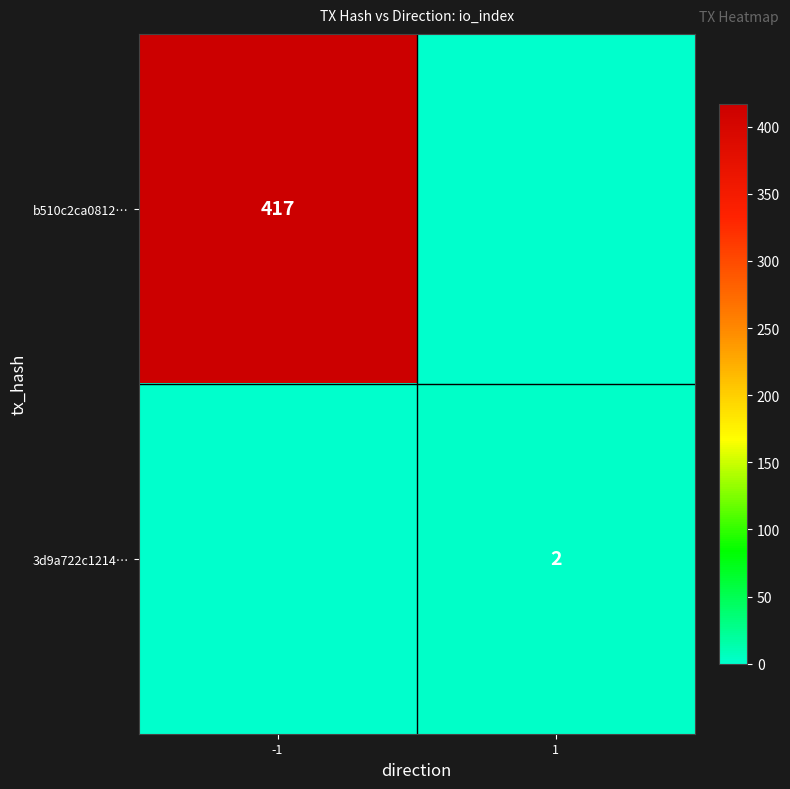

True or false: b510c2ca0812… has a value of 162 at -1.

False